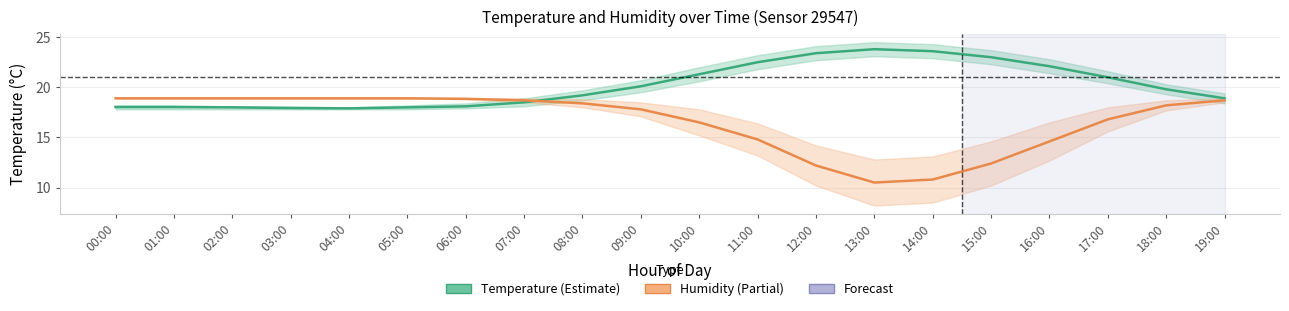

What is the label of the 12th point from the right?

08:00